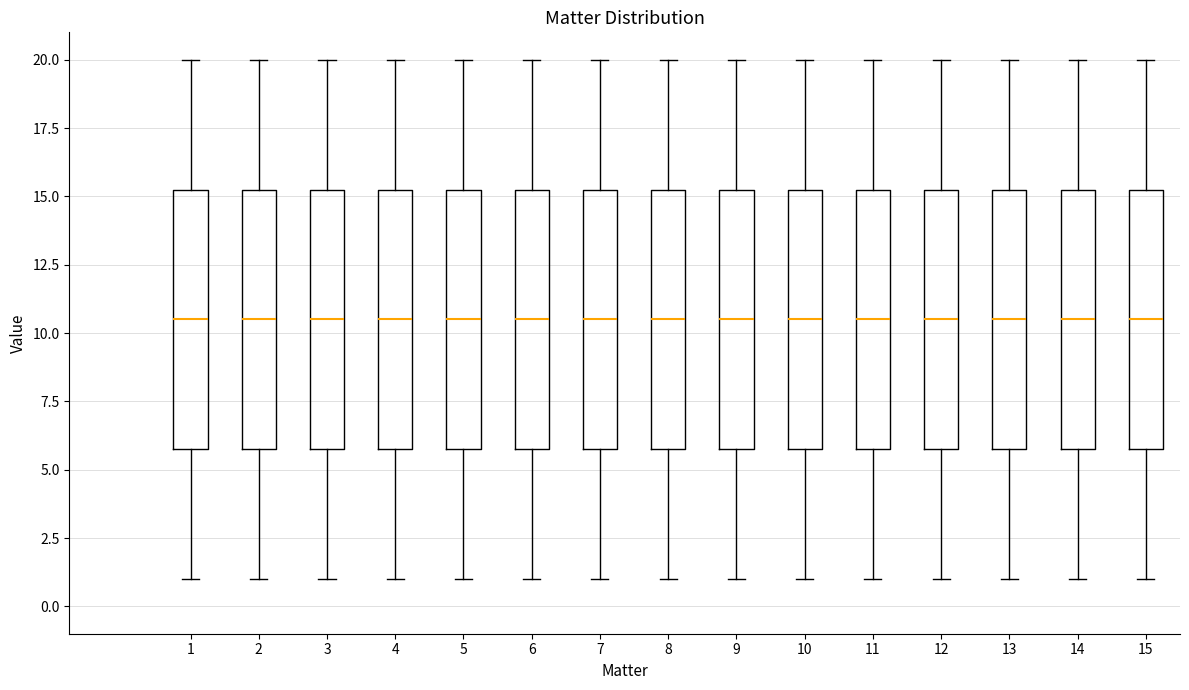

Reading left to right, read every box against the y-axis: the position of its median line, the range the box covers, and the ends of its whiskers. The values are not printed on the chart, so give them approximately, as read against the axis.

1: median 10.5, box 6.0 to 15.5, whiskers 1.0 to 20.0
2: median 10.5, box 6.0 to 15.5, whiskers 1.0 to 20.0
3: median 10.5, box 6.0 to 15.5, whiskers 1.0 to 20.0
4: median 10.5, box 6.0 to 15.5, whiskers 1.0 to 20.0
5: median 10.5, box 6.0 to 15.5, whiskers 1.0 to 20.0
6: median 10.5, box 6.0 to 15.5, whiskers 1.0 to 20.0
7: median 10.5, box 6.0 to 15.5, whiskers 1.0 to 20.0
8: median 10.5, box 6.0 to 15.5, whiskers 1.0 to 20.0
9: median 10.5, box 6.0 to 15.5, whiskers 1.0 to 20.0
10: median 10.5, box 6.0 to 15.5, whiskers 1.0 to 20.0
11: median 10.5, box 6.0 to 15.5, whiskers 1.0 to 20.0
12: median 10.5, box 6.0 to 15.5, whiskers 1.0 to 20.0
13: median 10.5, box 6.0 to 15.5, whiskers 1.0 to 20.0
14: median 10.5, box 6.0 to 15.5, whiskers 1.0 to 20.0
15: median 10.5, box 6.0 to 15.5, whiskers 1.0 to 20.0